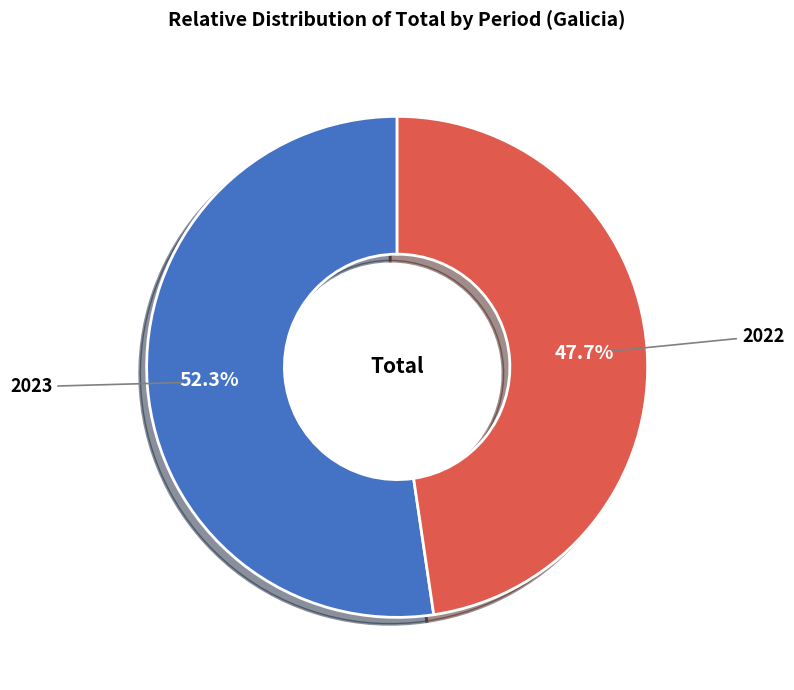

True or false: 2023 accounts for 44% of the total.

False